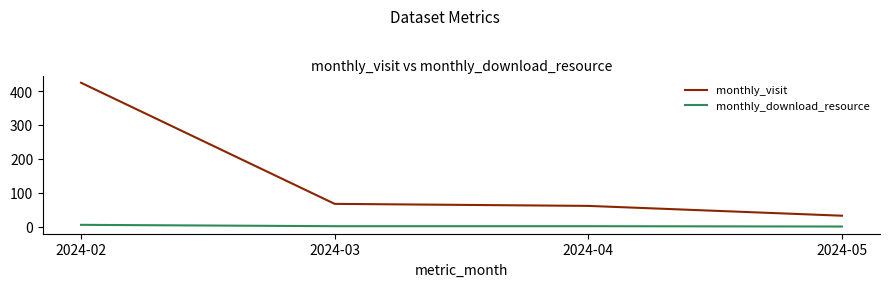

Rank the series at 2024-02 from lowest to highest value.

monthly_download_resource, monthly_visit